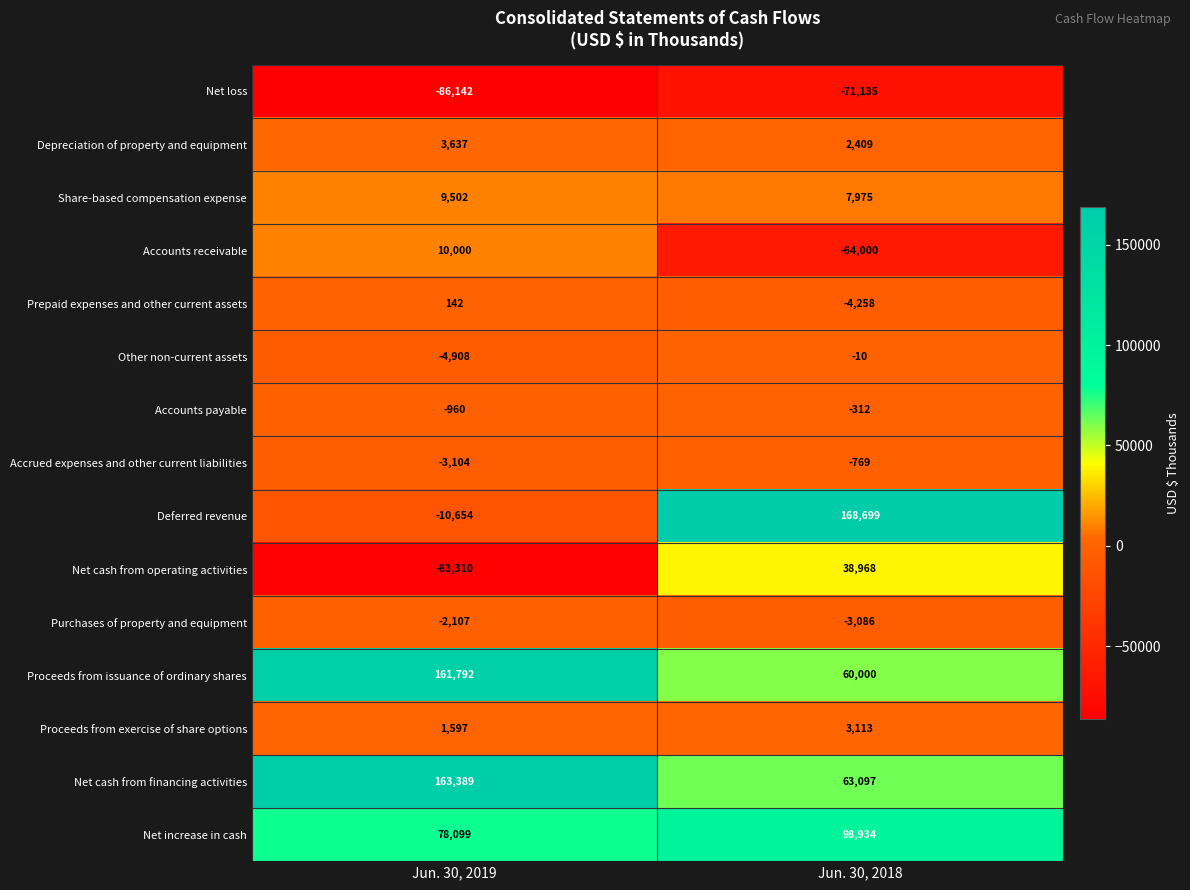

Reading left to right, list all the values displayed in this chart.

Net loss: -86142	-71135
Depreciation of property and equipment: 3637	2409
Share-based compensation expense: 9502	7975
Accounts receivable: 10000	-64000
Prepaid expenses and other current assets: 142	-4258
Other non-current assets: -4908	-10
Accounts payable: -960	-312
Accrued expenses and other current liabilities: -3104	-769
Deferred revenue: -10654	168699
Net cash from operating activities: -83310	38968
Purchases of property and equipment: -2107	-3086
Proceeds from issuance of ordinary shares: 161792	60000
Proceeds from exercise of share options: 1597	3113
Net cash from financing activities: 163389	63097
Net increase in cash: 78099	98934